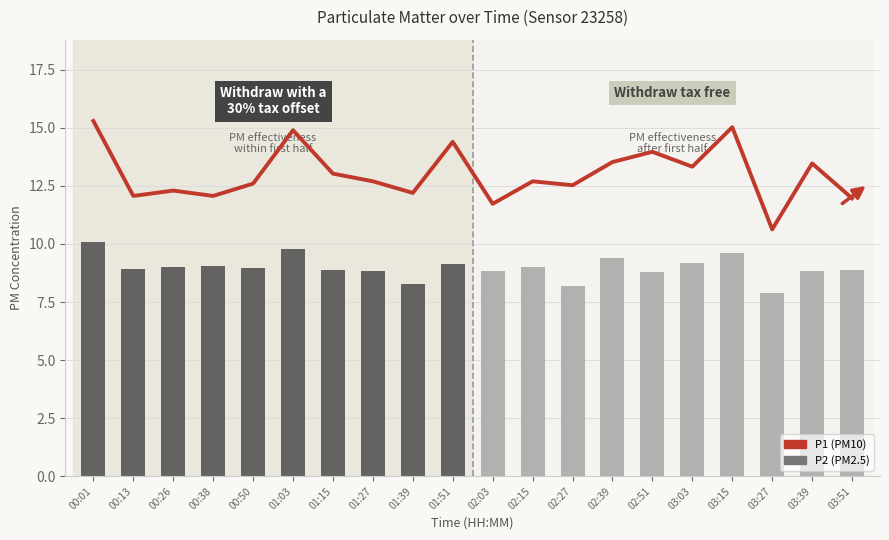

Which category has the highest value across all series?

00:01